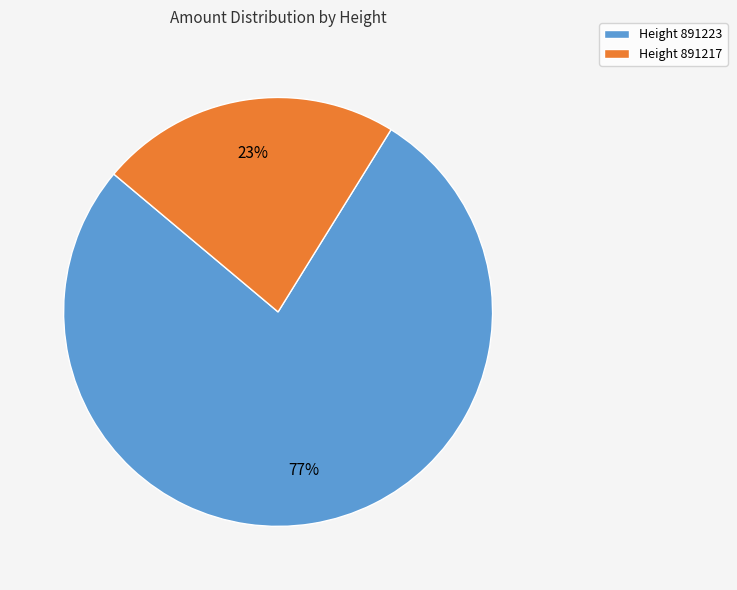

Does any single category account for the majority?

Yes